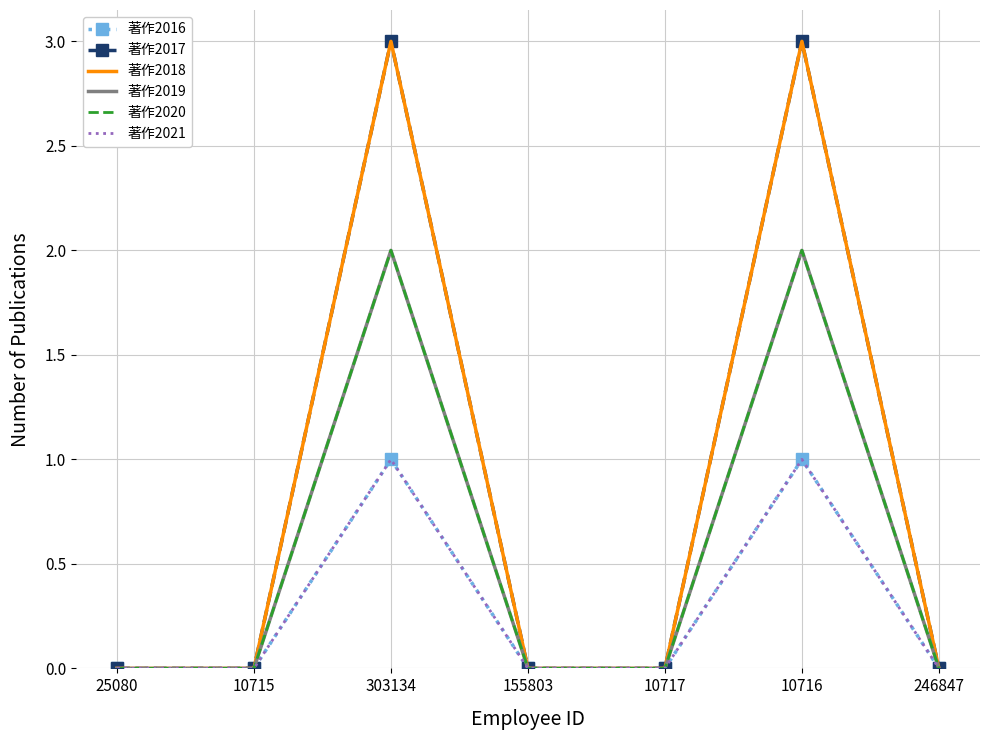

At how many categories does at least one series exceed 0?

2